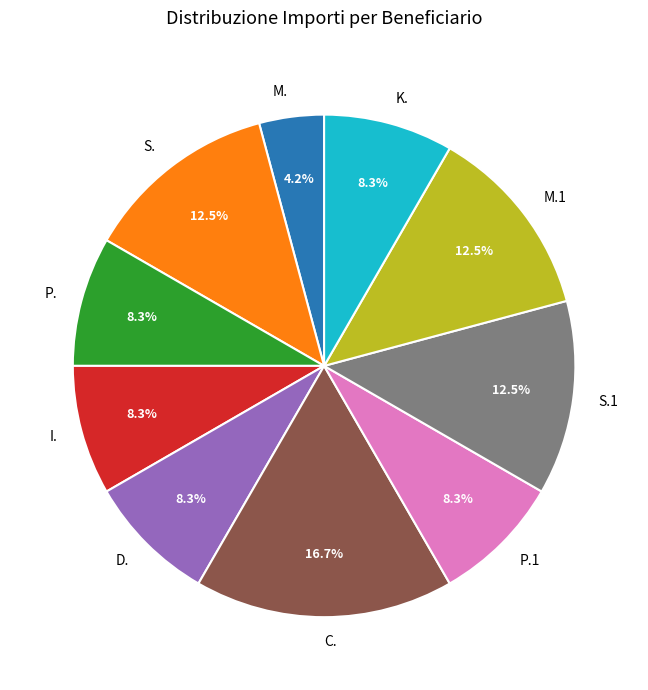

Which has a higher value, M. or P.?

P.